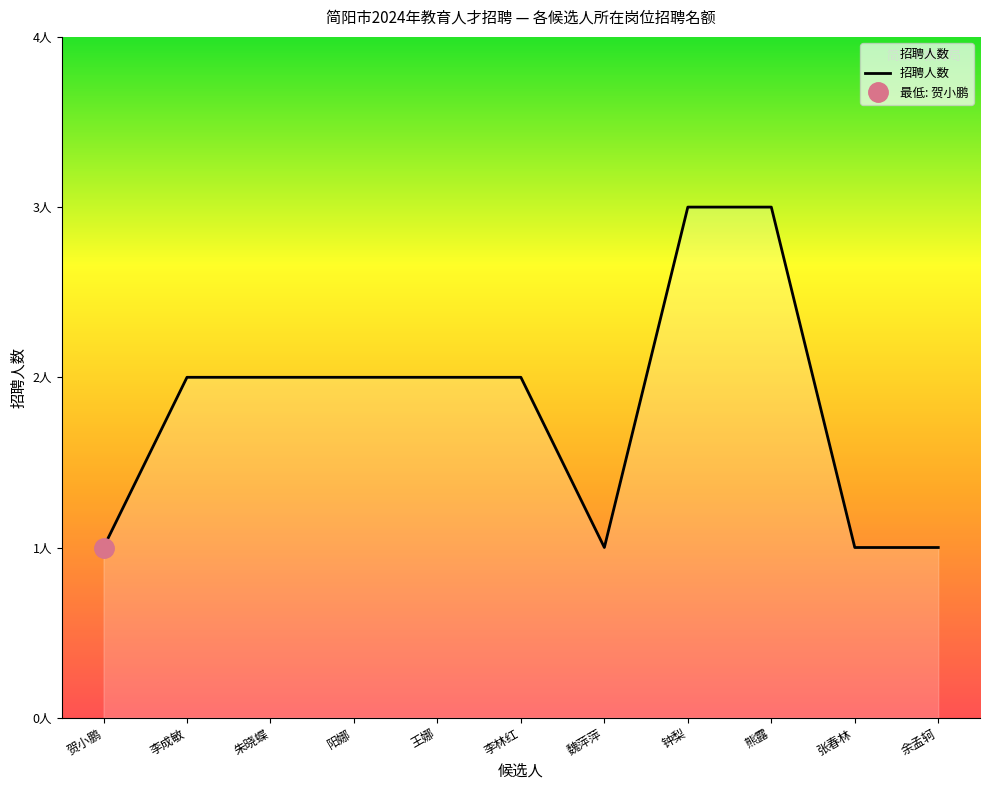

Which has a higher value, 李林红 or 魏萍萍?

李林红